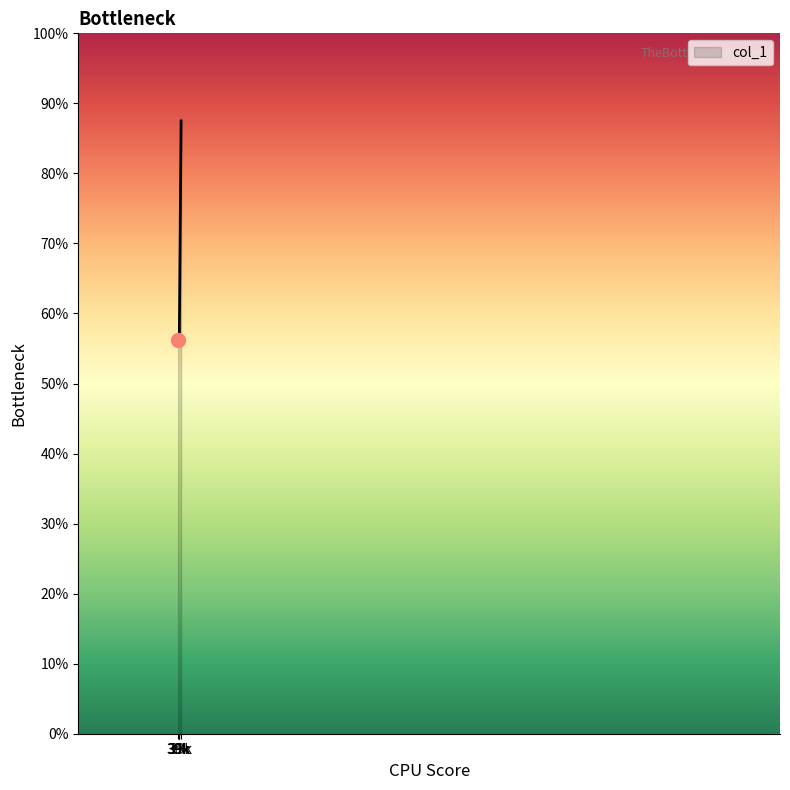

Where is the data nearest to the value 575?

39k